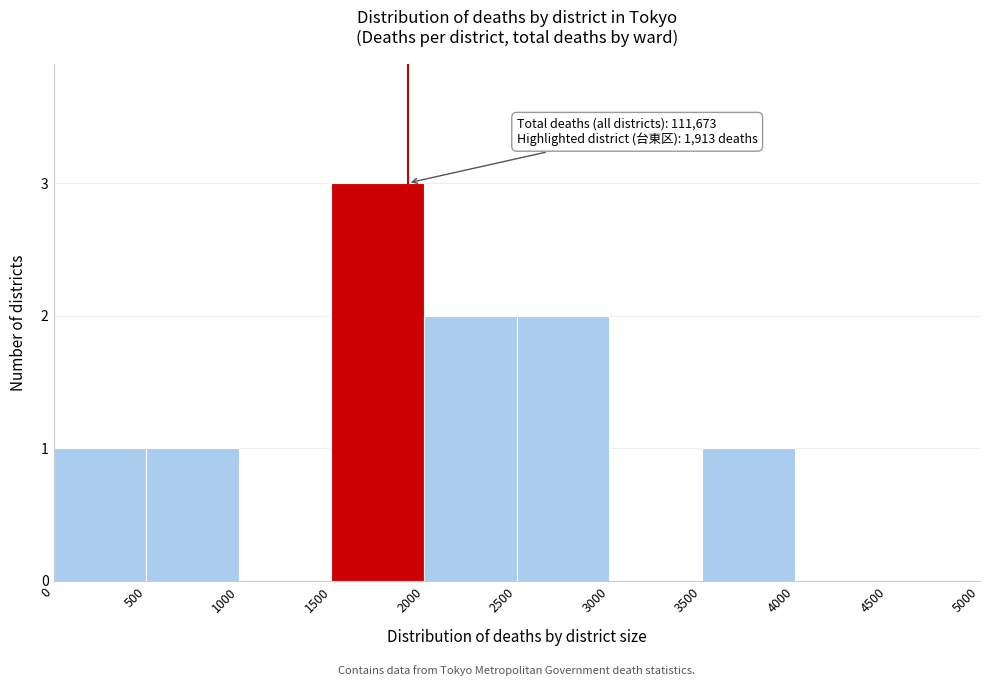

Over which range of the x-axis is the bar tallest?

1500 to 2000